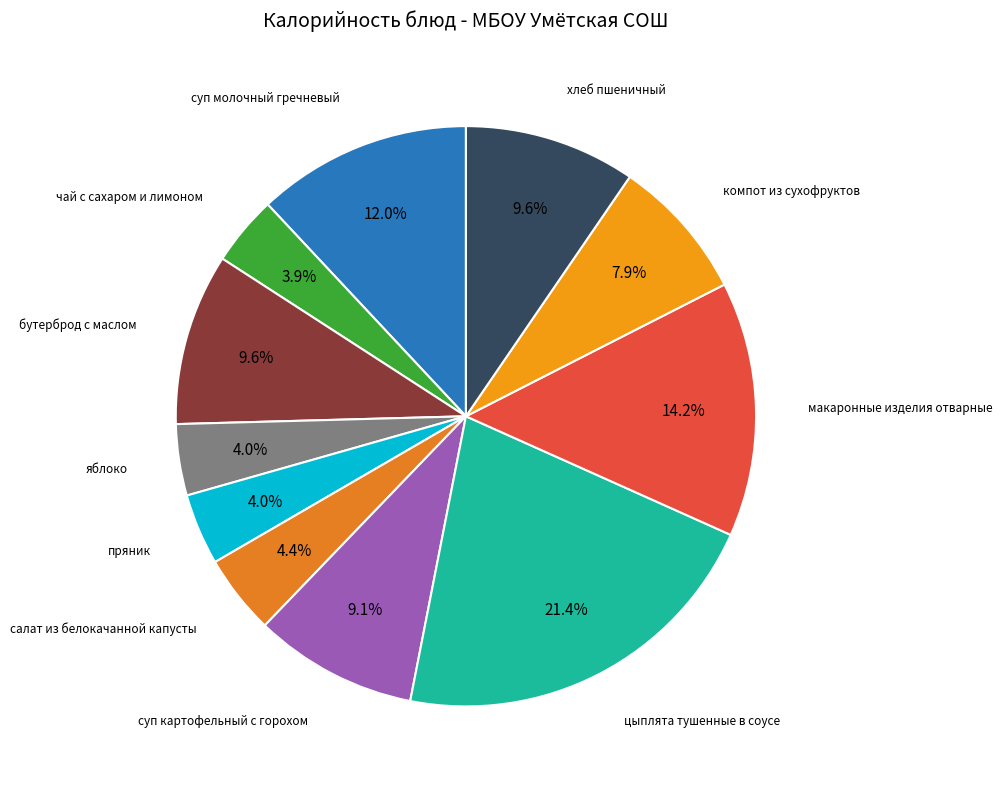

Count the number of slices in the pie.

11